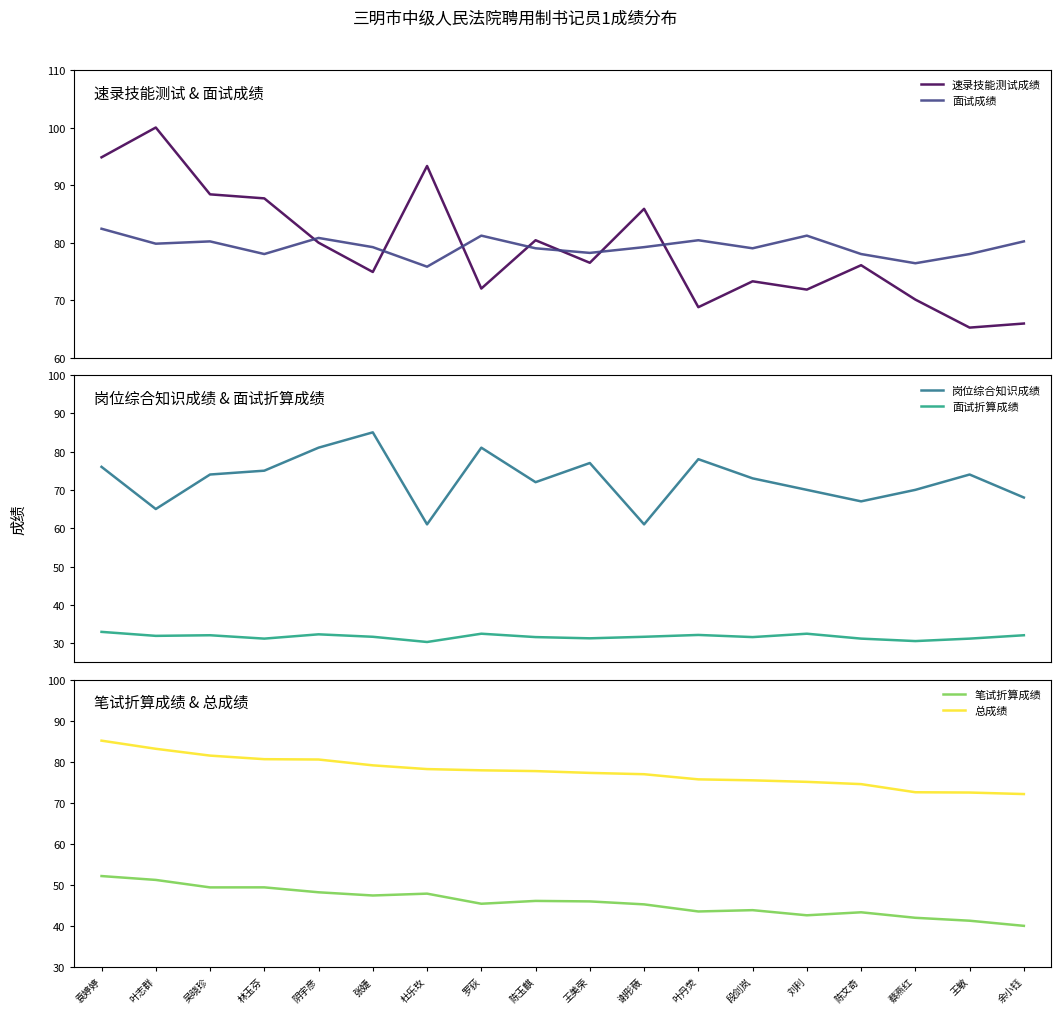

Reading left to right, what are all the values shown in this chart?

速录技能测试成绩: 袁婷婷=94.8	叶志群=100.0	吴晓珍=88.4	林玉芬=87.7	阴宇彦=80.0	张婕=74.9	杜乐玫=93.3	罗荻=72.0	陈玉麒=80.4	王美荣=76.5	谢彤薇=85.9	叶丹荧=68.8	段剑岚=73.3	刘利=71.8	陈文奇=76.1	蔡燕红=70.1	王敏=65.2	余小钰=65.9
面试成绩: 袁婷婷=82.4	叶志群=79.8	吴晓珍=80.2	林玉芬=78.0	阴宇彦=80.8	张婕=79.2	杜乐玫=75.8	罗荻=81.2	陈玉麒=79.0	王美荣=78.2	谢彤薇=79.2	叶丹荧=80.4	段剑岚=79.0	刘利=81.2	陈文奇=78.0	蔡燕红=76.4	王敏=78.0	余小钰=80.2
岗位综合知识成绩: 袁婷婷=76.0	叶志群=65.0	吴晓珍=74.0	林玉芬=75.0	阴宇彦=81.0	张婕=85.0	杜乐玫=61.0	罗荻=81.0	陈玉麒=72.0	王美荣=77.0	谢彤薇=61.0	叶丹荧=78.0	段剑岚=73.0	刘利=70.0	陈文奇=67.0	蔡燕红=70.0	王敏=74.0	余小钰=68.0
面试折算成绩: 袁婷婷=33.0	叶志群=31.9	吴晓珍=32.1	林玉芬=31.2	阴宇彦=32.3	张婕=31.7	杜乐玫=30.3	罗荻=32.5	陈玉麒=31.6	王美荣=31.3	谢彤薇=31.7	叶丹荧=32.2	段剑岚=31.6	刘利=32.5	陈文奇=31.2	蔡燕红=30.6	王敏=31.2	余小钰=32.1
笔试折算成绩: 袁婷婷=52.2	叶志群=51.2	吴晓珍=49.4	林玉芬=49.4	阴宇彦=48.2	张婕=47.5	杜乐玫=47.9	罗荻=45.5	陈玉麒=46.1	王美荣=46.0	谢彤薇=45.3	叶丹荧=43.6	段剑岚=43.9	刘利=42.6	陈文奇=43.4	蔡燕红=42.0	王敏=41.3	余小钰=40.1
总成绩: 袁婷婷=85.2	叶志群=83.2	吴晓珍=81.5	林玉芬=80.6	阴宇彦=80.6	张婕=79.1	杜乐玫=78.2	罗荻=77.9	陈玉麒=77.7	王美荣=77.3	谢彤薇=77.0	叶丹荧=75.7	段剑岚=75.5	刘利=75.1	陈文奇=74.6	蔡燕红=72.6	王敏=72.5	余小钰=72.2